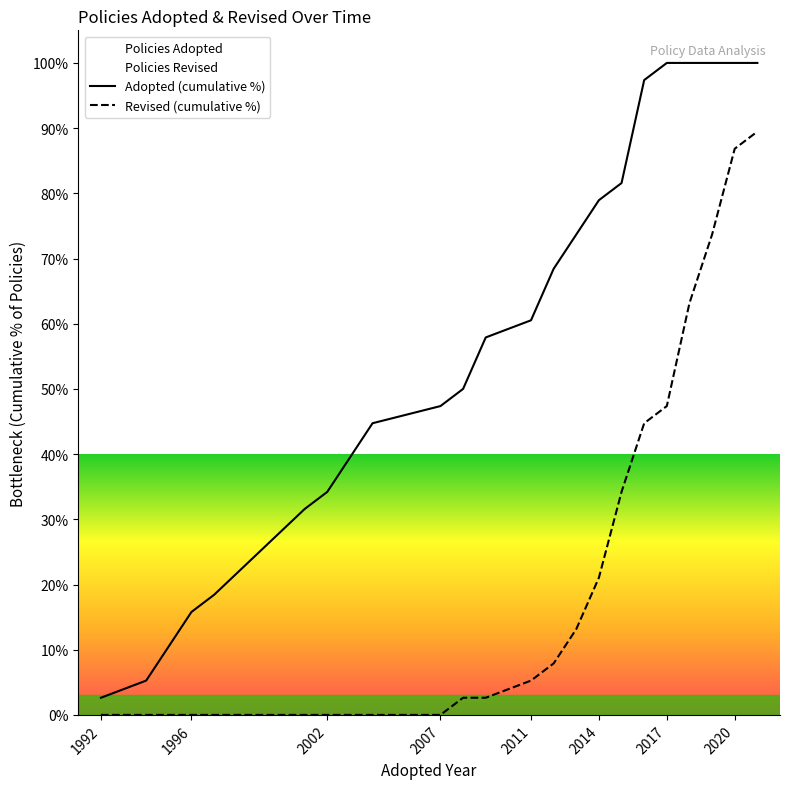

True or false: Adopted (cumulative %) and Revised (cumulative %) intersect in this chart.

False